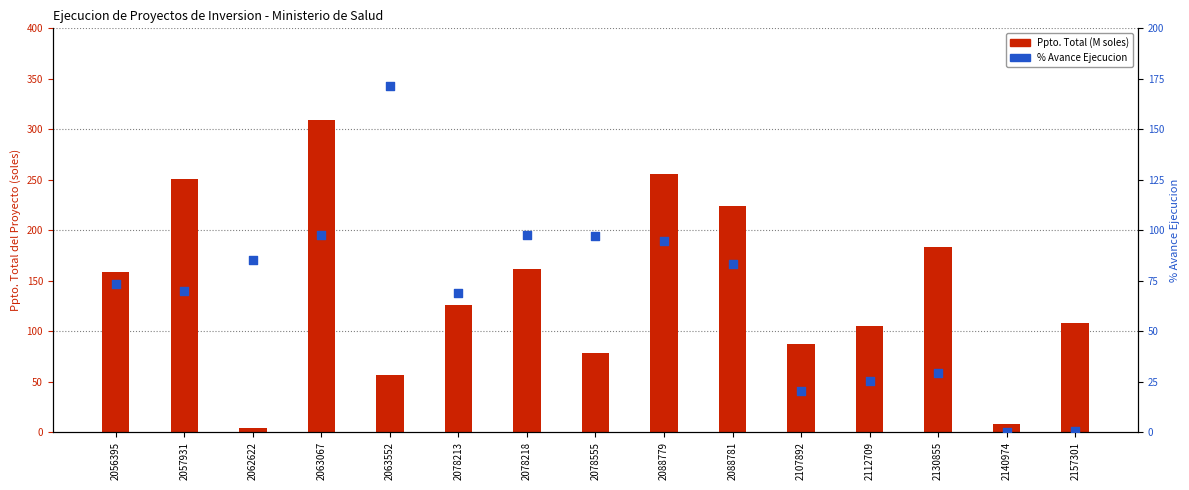

Which series has the largest total across all categories?

Ppto. Total (M soles)